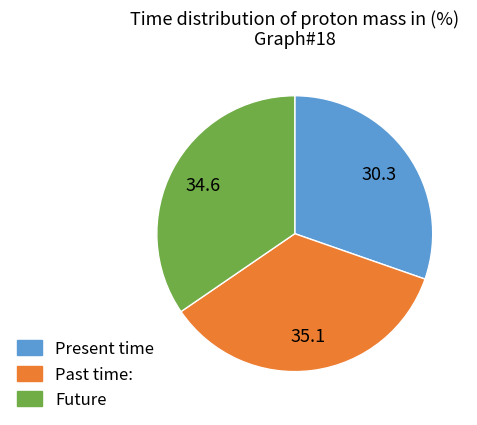

Does any single category account for the majority?

No